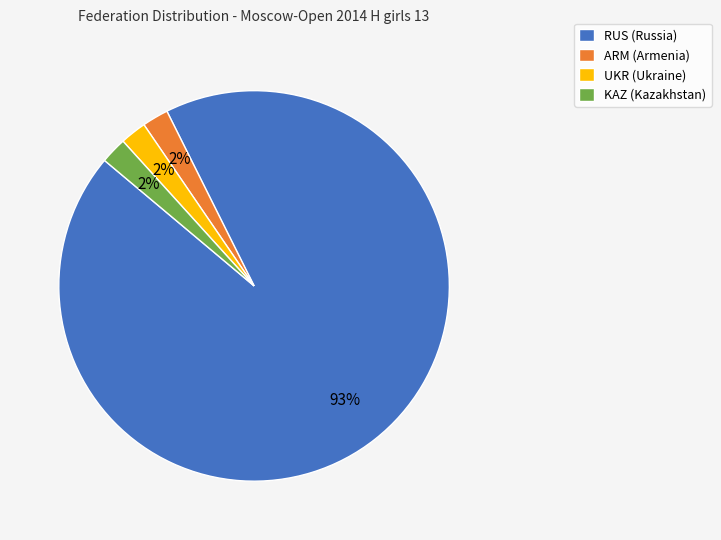

Which slice is the largest?

RUS